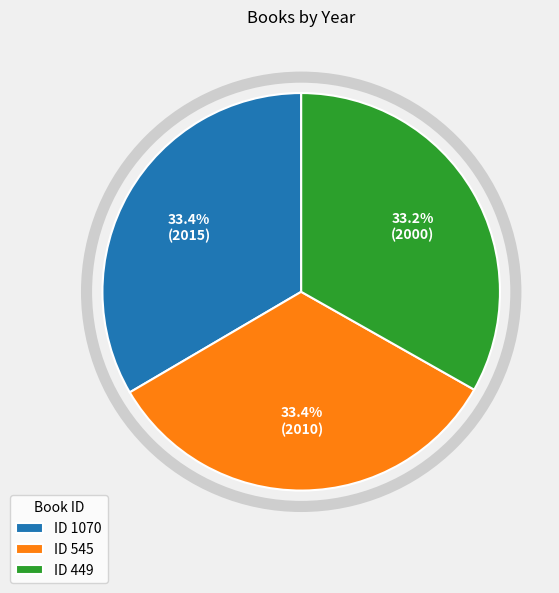

Is ID 545 the majority of the pie?

No